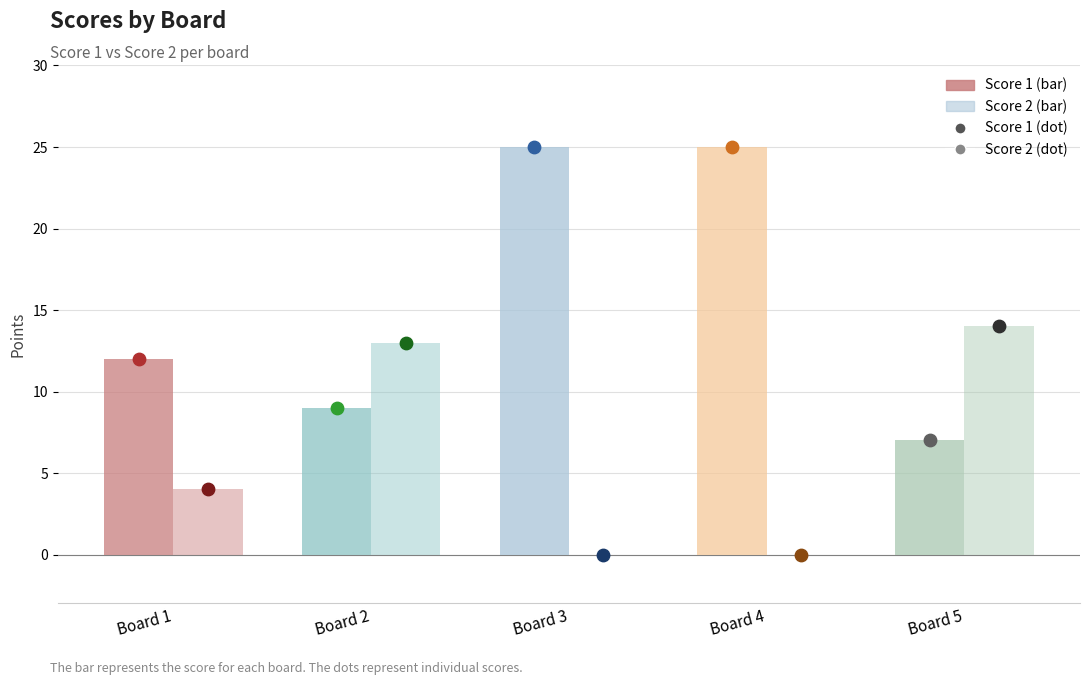

Which series contains the highest Y value?

Score 1